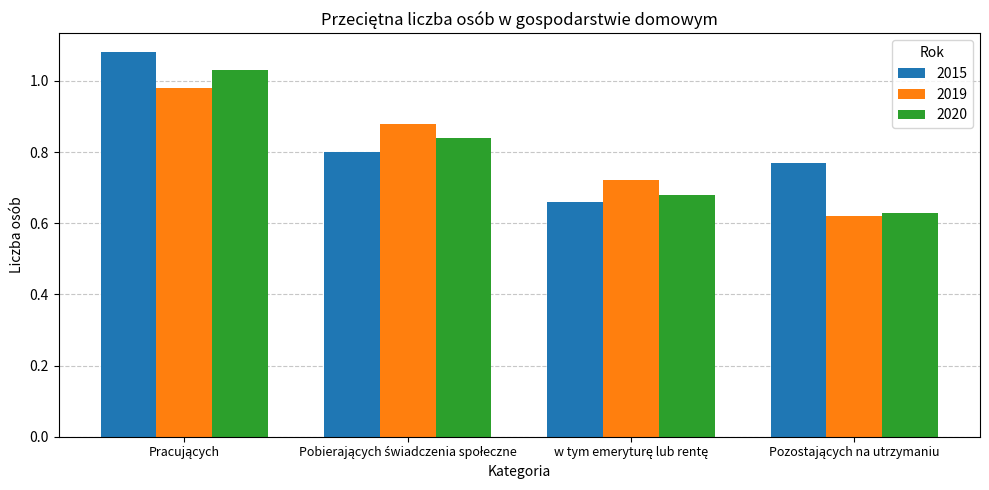

List the series in order of their peak value, lowest first.

2019, 2020, 2015